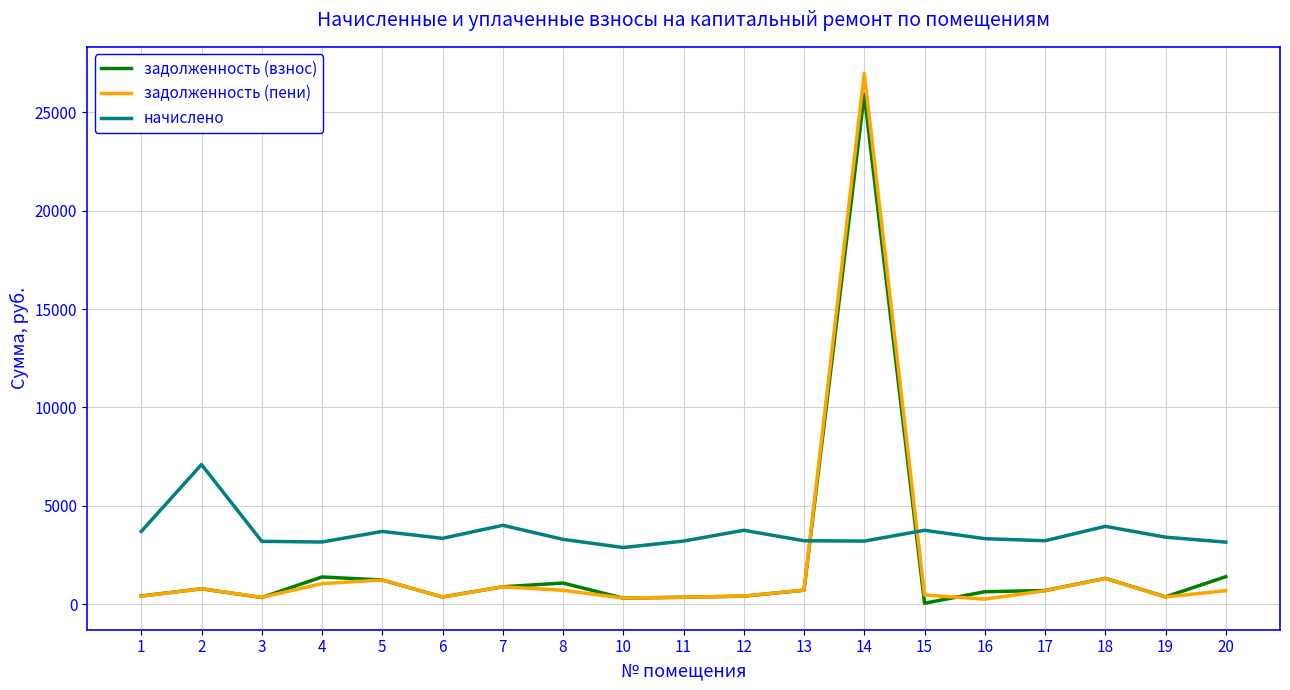

What is the greatest value displayed?

26978.9